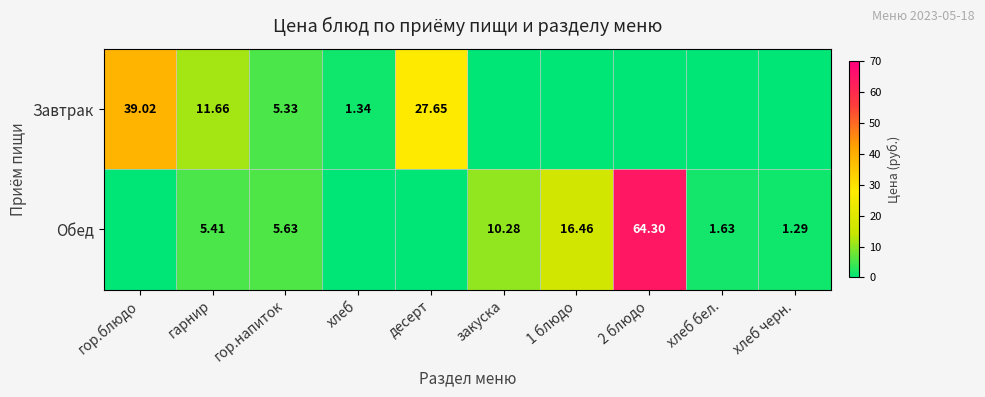

What is the average value of the Завтрак series?

8.5